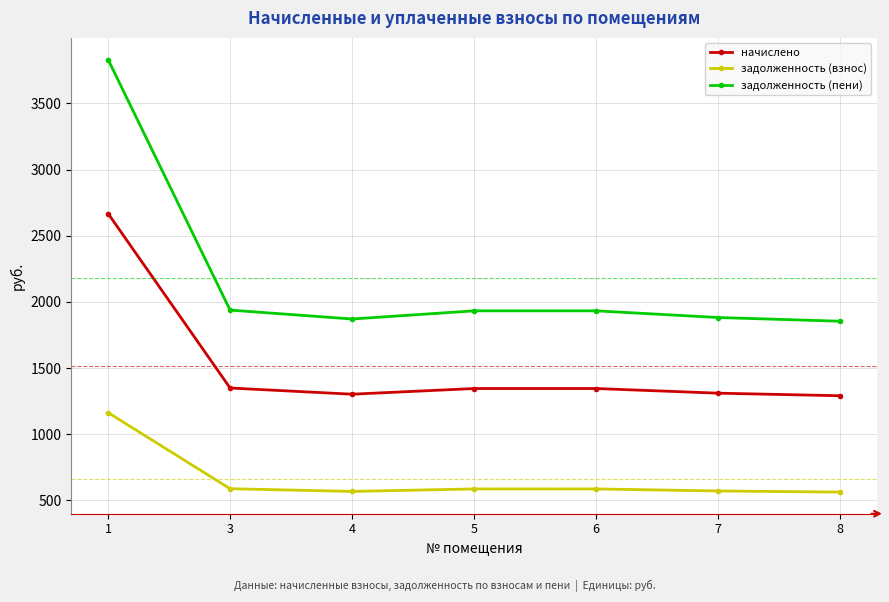

What value does the задолженность (пени) series have at 8?

1853.9